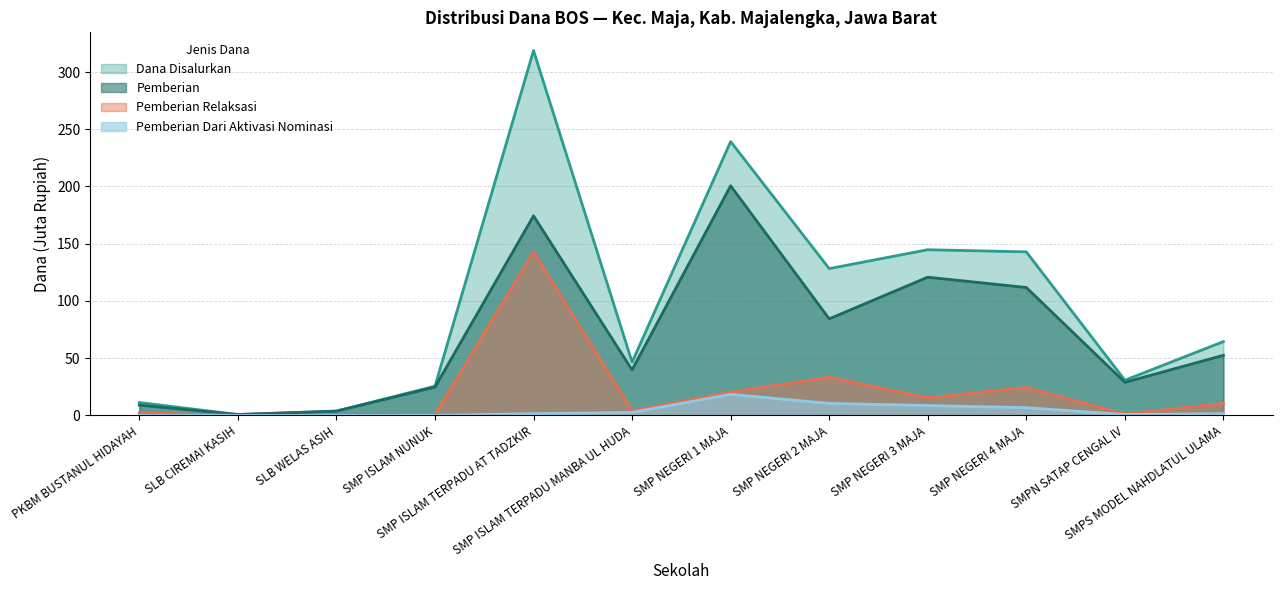

Is the value of Pemberian Dari Aktivasi Nominasi at PKBM BUSTANUL HIDAYAH greater than the value of Pemberian Relaksasi at SLB WELAS ASIH?

No